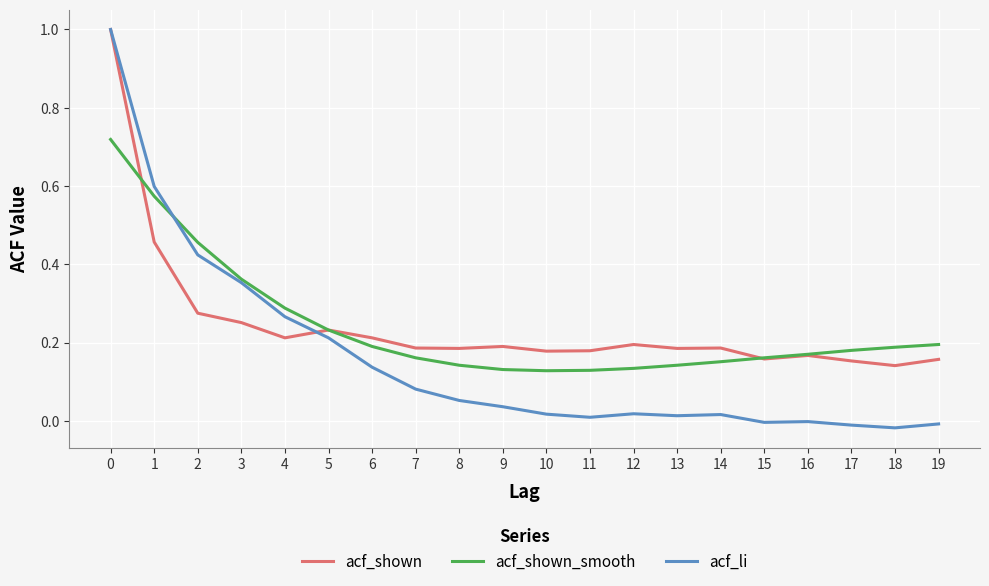

Between 4 and 14, which series saw the biggest shift?

acf_li